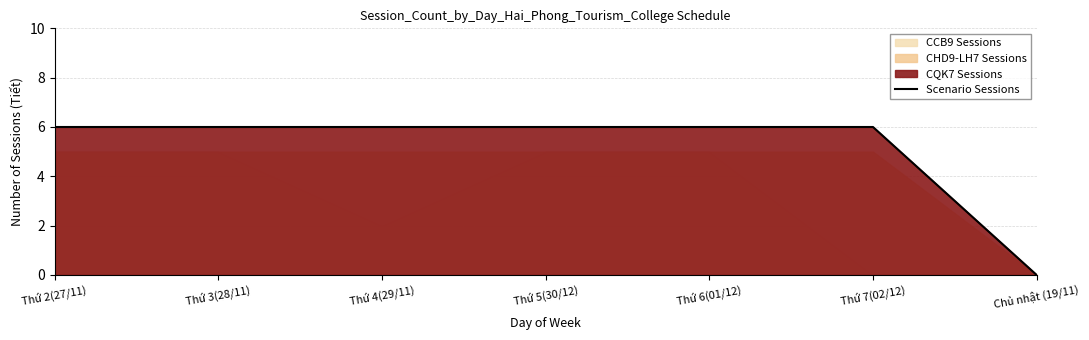

Reading left to right, list all the values displayed in this chart.

Thứ 2(27/11)=6	Thứ 3(28/11)=6	Thứ 4(29/11)=6	Thứ 5(30/12)=6	Thứ 6(01/12)=6	Thứ 7(02/12)=6	Chủ nhật (19/11)=0